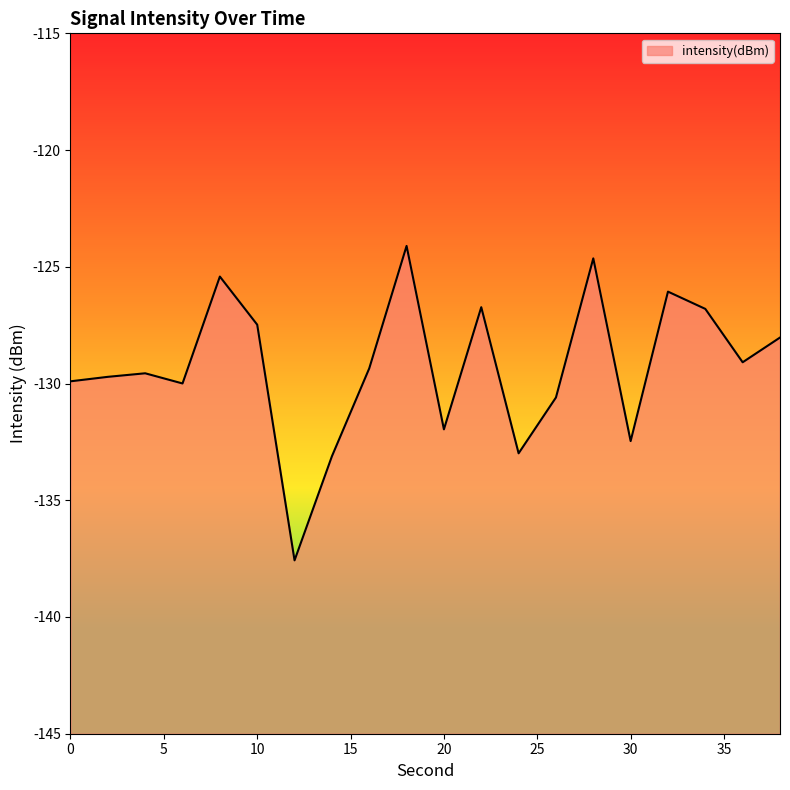

The chart shows a value of -129.7 at 2. True or false?

True